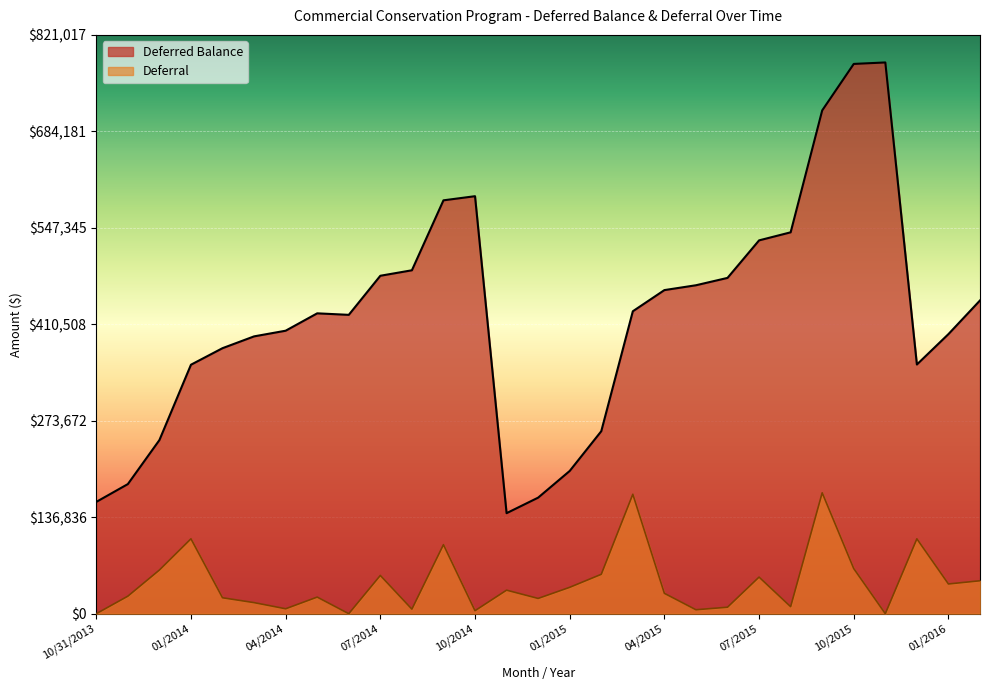

Reading left to right, transcribe all the data shown in this chart.

Deferred Balance: 158578.3	183830.4	246258.5	353163.3	376629.2	393371.0	401405.0	426057.0	423904.1	479345.2	487128.3	586348.8	592205.6	142588.6	164622.2	202475.6	258839.4	428985.3	459014.7	465881.7	476314.2	529545.1	540966.8	713897.1	779837.6	781920.8	353466.4	396597.0	444345.1
Deferral: 0.0	24828.5	61920.7	106225.0	22585.5	15702.2	6983.2	23544.0	0.0	54271.0	6460.0	97919.2	4238.3	33374.8	21640.0	37399.0	55859.0	169431.4	28883.5	5600.0	9188.0	51916.2	9960.0	171485.2	63970.0	0.0	106186.0	42155.0	46723.9